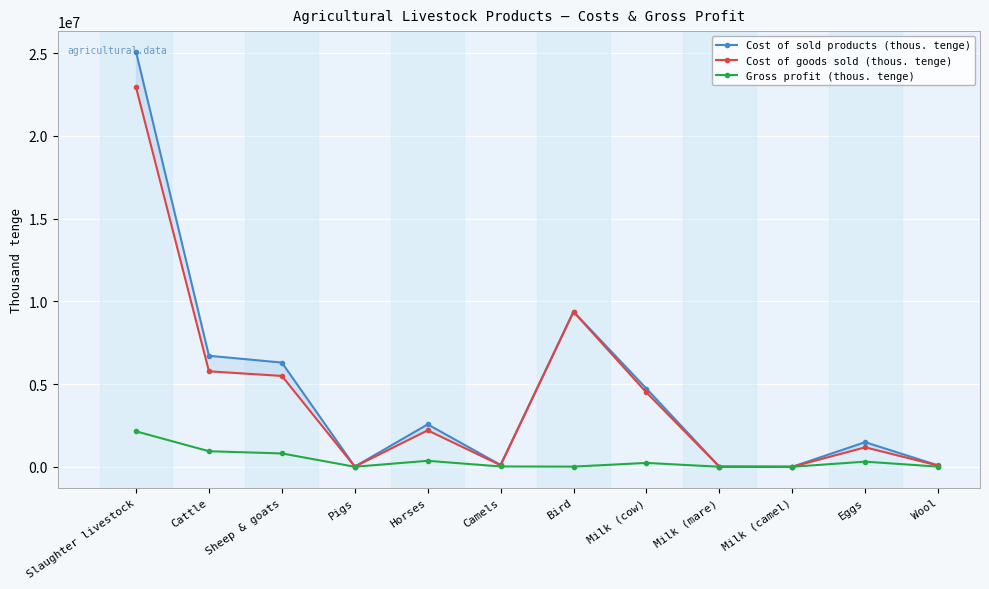

True or false: Gross profit (thous. tenge) has a value of 353425 at Cattle.

False